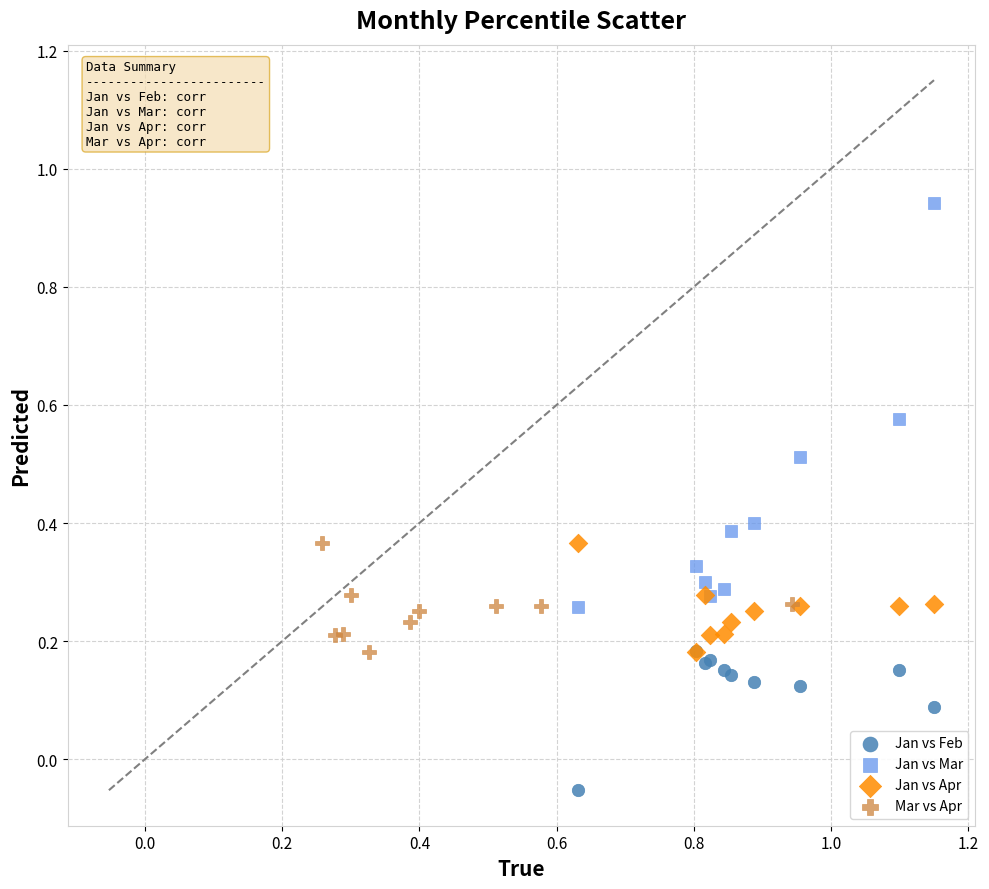

Which series contains the lowest Y value?

Jan vs Feb